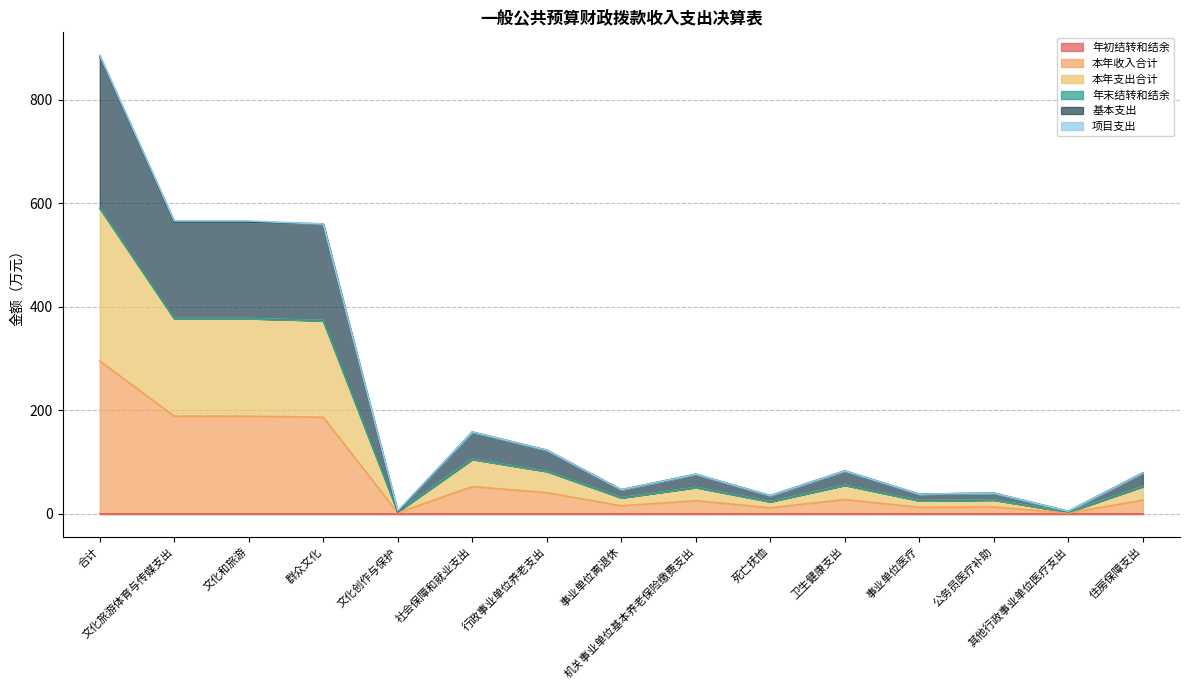

Does the chart display data point markers on the line(s)?

No